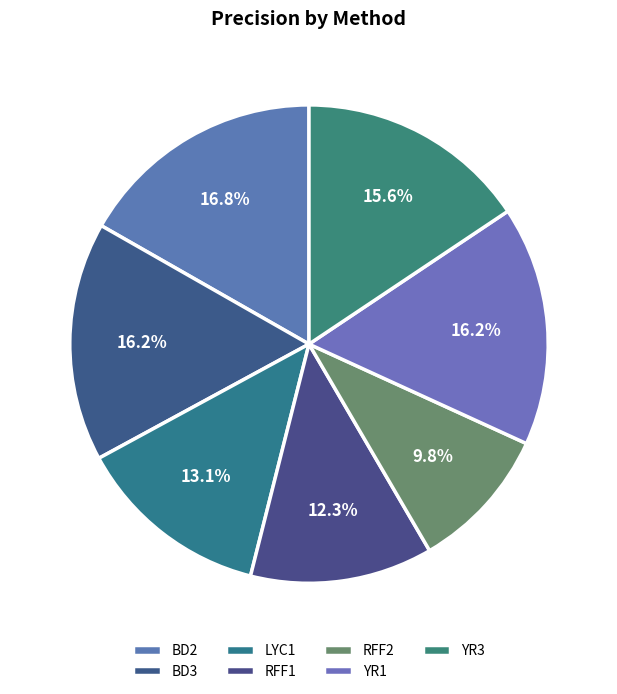

Do RFF2 and RFF1 together represent more than half of the pie?

No